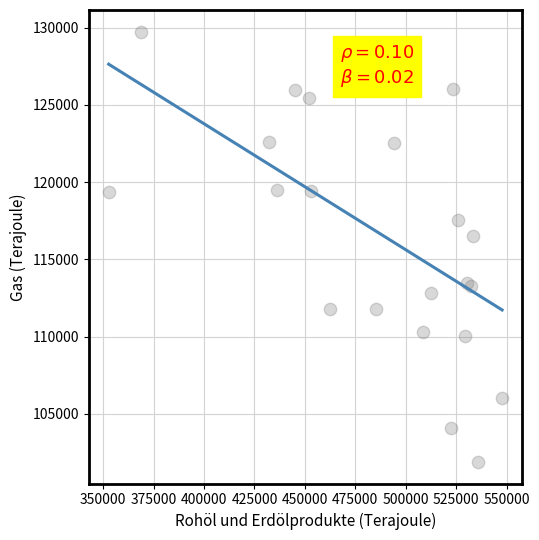

What Y value in the scatter plot is closest to 115815?

116510